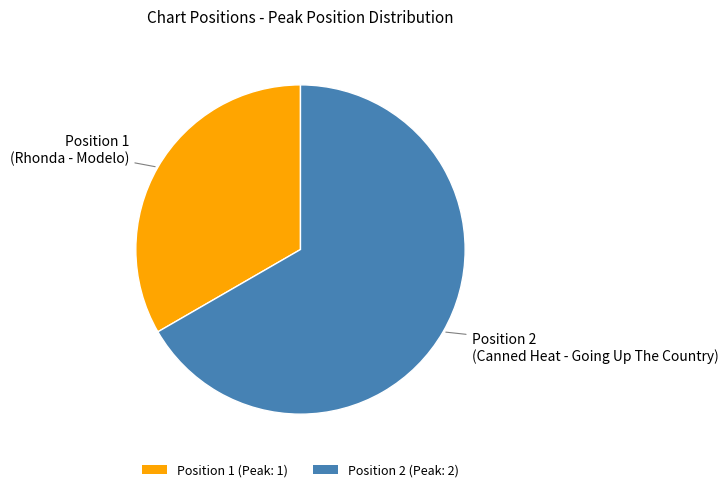

Is the sum of Position 2 (Peak: 2) and Position 1 (Peak: 1) greater than half?

Yes